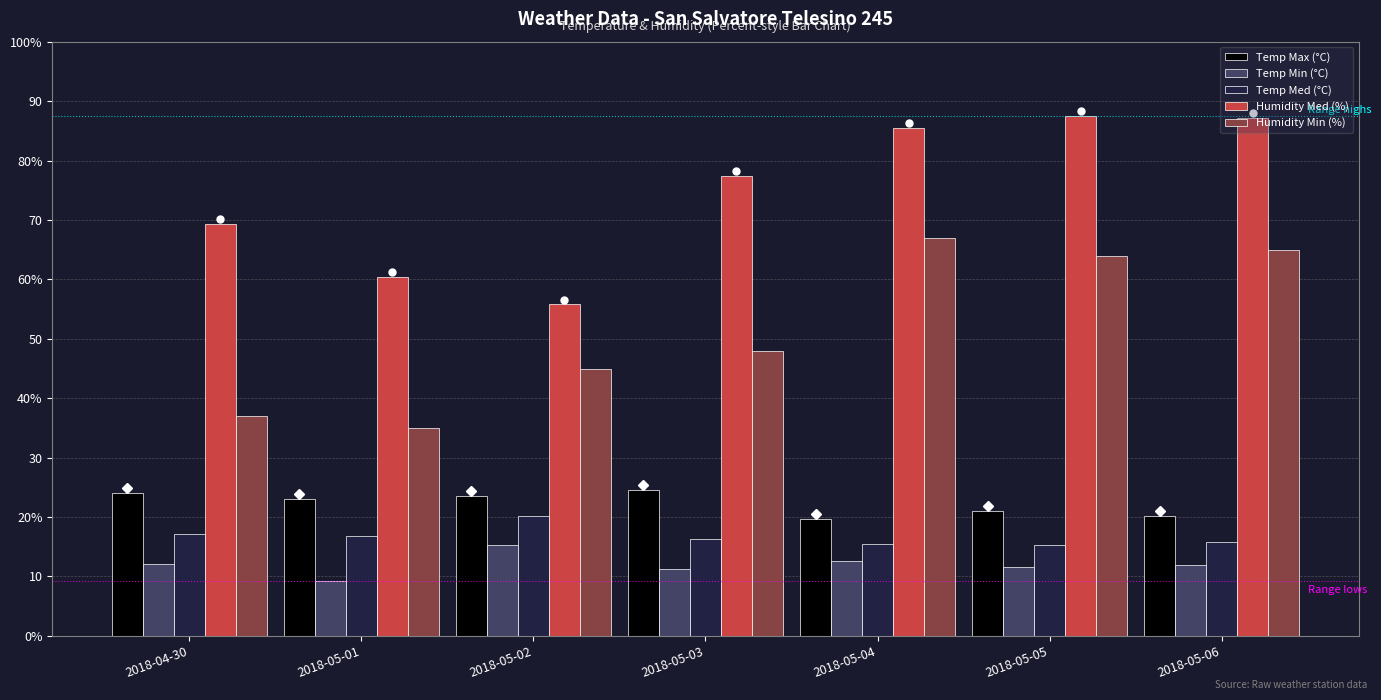

Which series has the largest range (max minus min)?

Humidity Min (%)